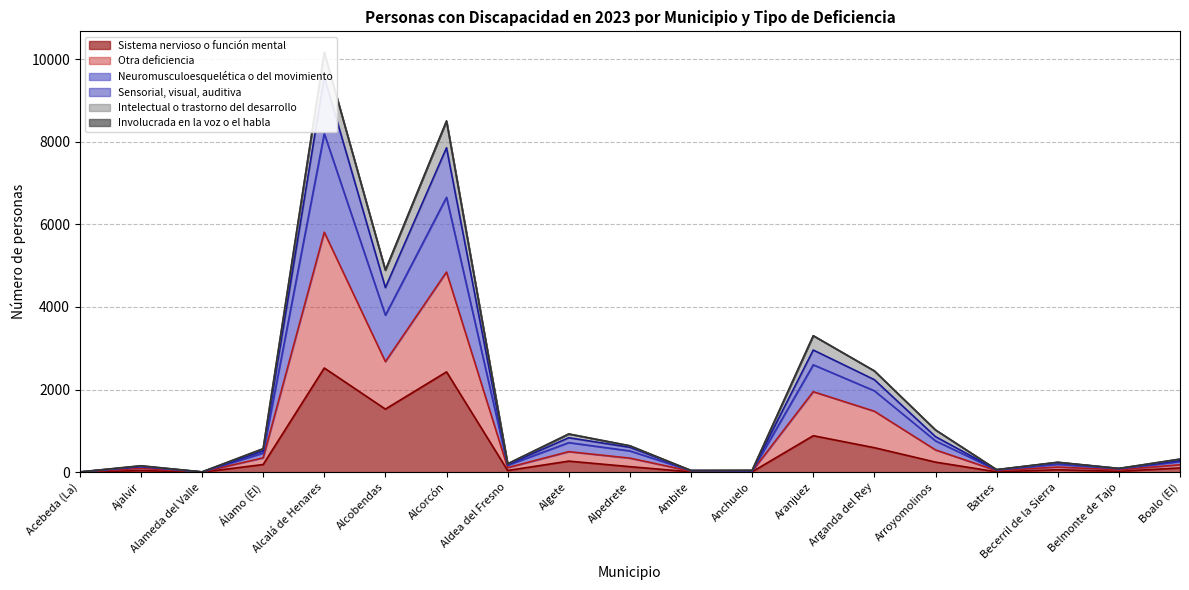

What position from the left is Aldea del Fresno?

8